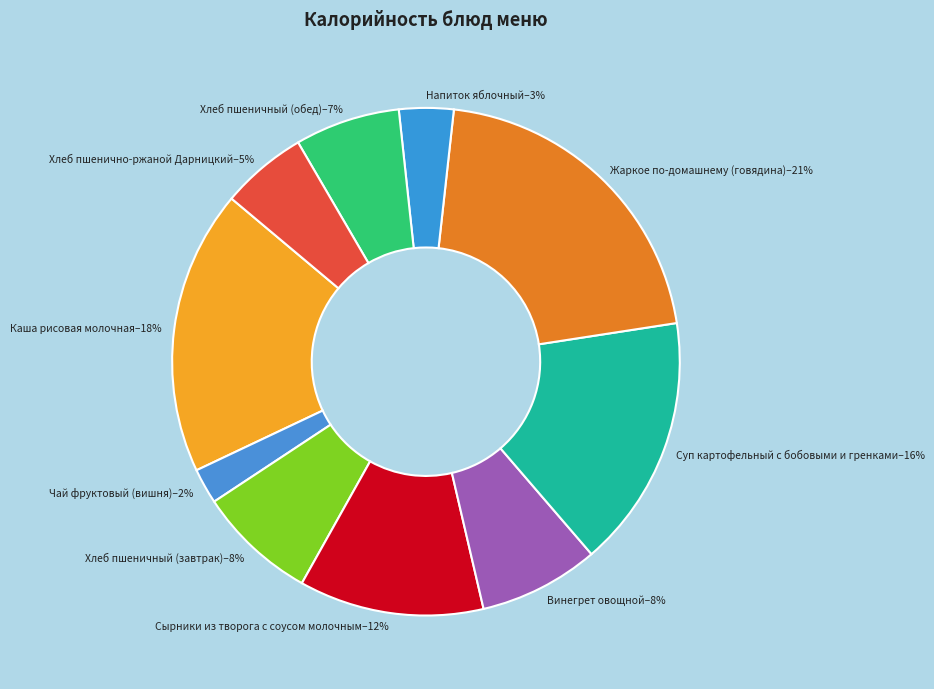

To the nearest percent, what percentage of the pie is Сырники из творога с соусом молочным?

12%